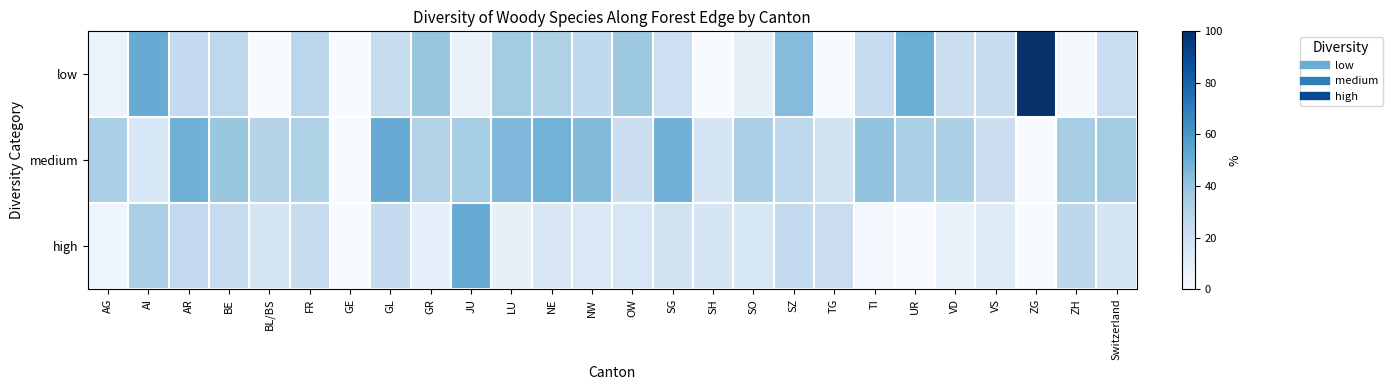

At SG, list the series in order from largest to smallest.

medium, low, high